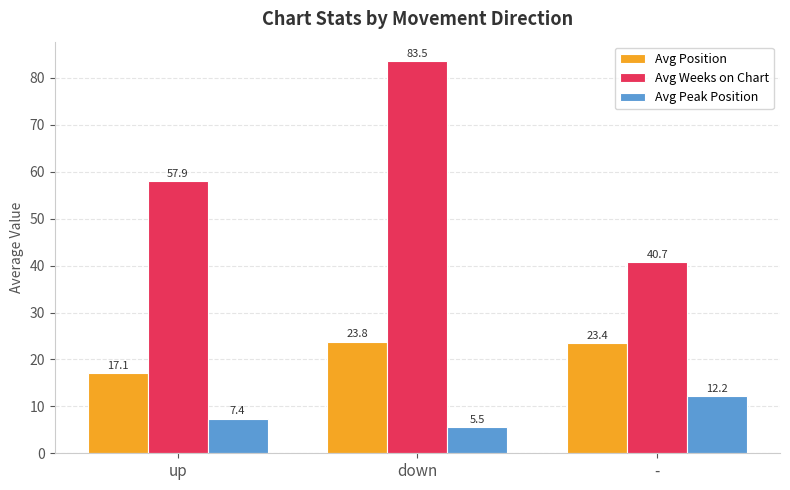

Which label corresponds to the smallest value in the chart?

down